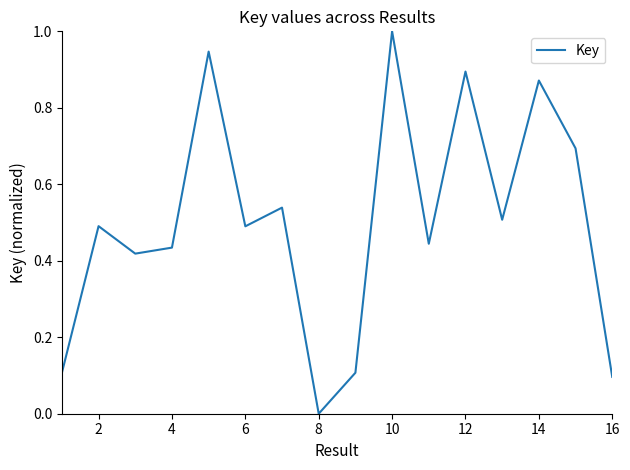

What is the difference between the maximum and minimum values?

1.0